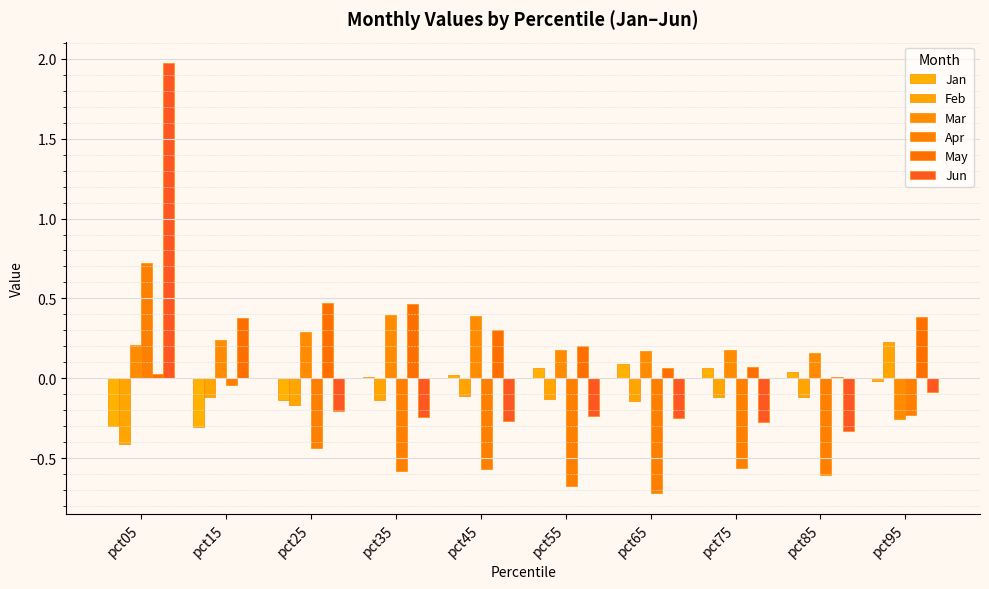

Which series has the largest range (max minus min)?

Jun